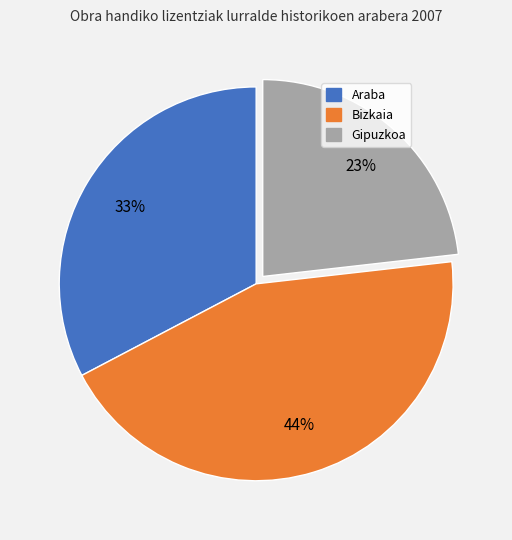

Is there any slice that represents more than half of the pie?

No